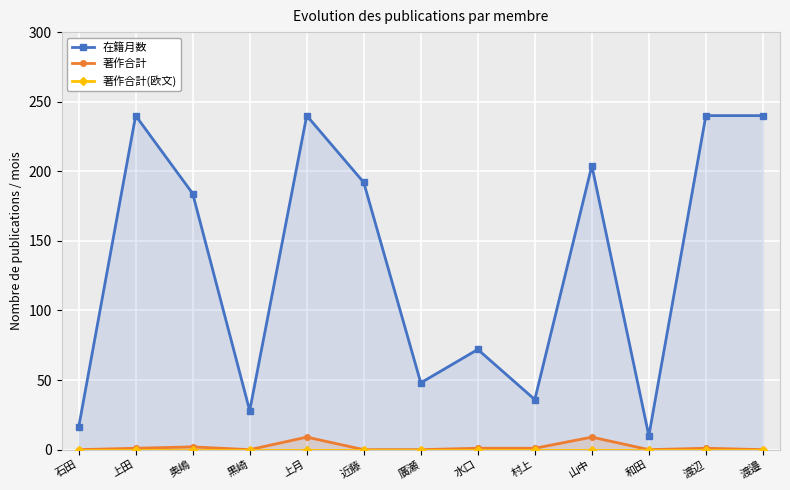

List the labels in order of 在籍月数 value, smallest first.

和田, 石田, 黒崎, 村上, 廣瀬, 水口, 奥嶋, 近藤, 山中, 上田, 上月, 渡辺, 渡邉